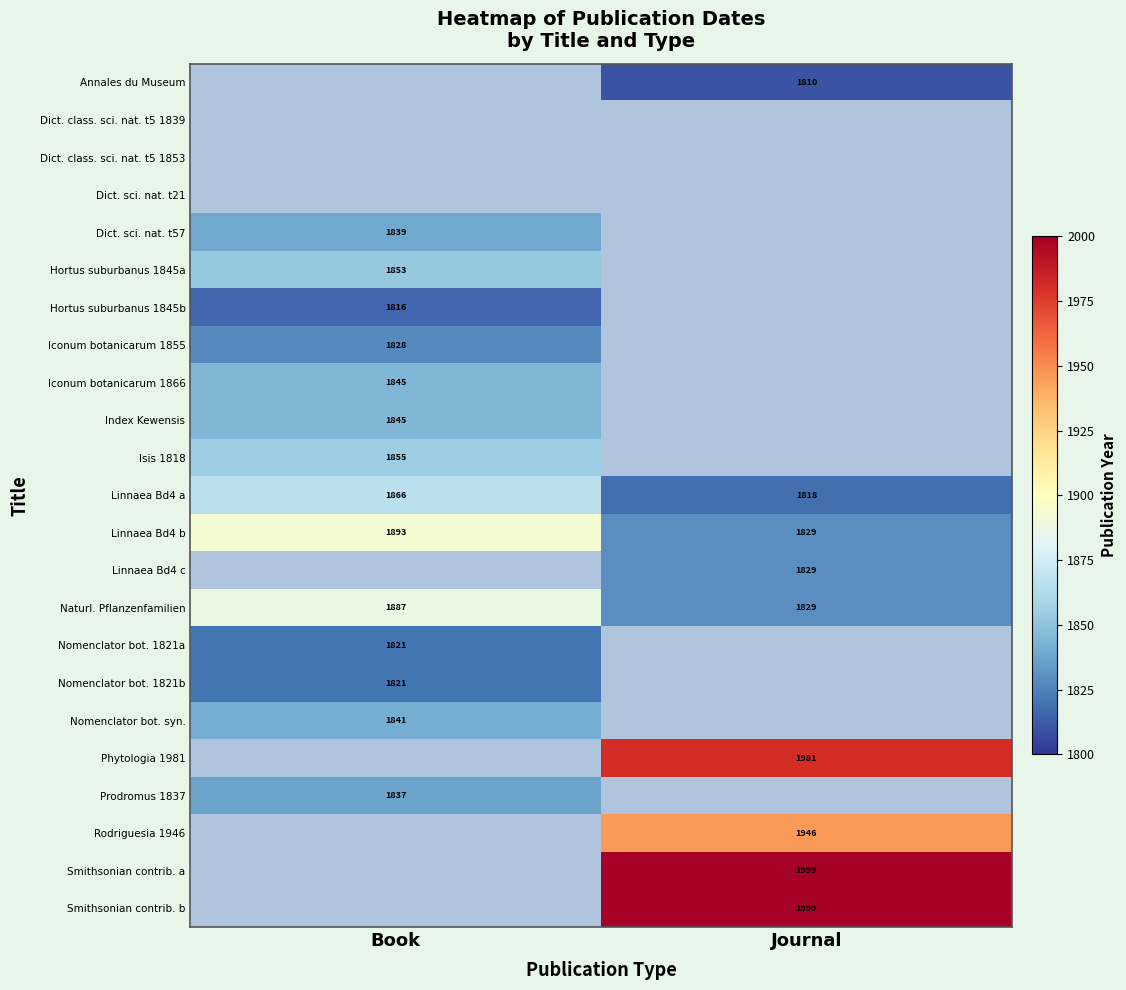

How many values in the Naturl. Pflanzenfamilien series are below 1887?

1